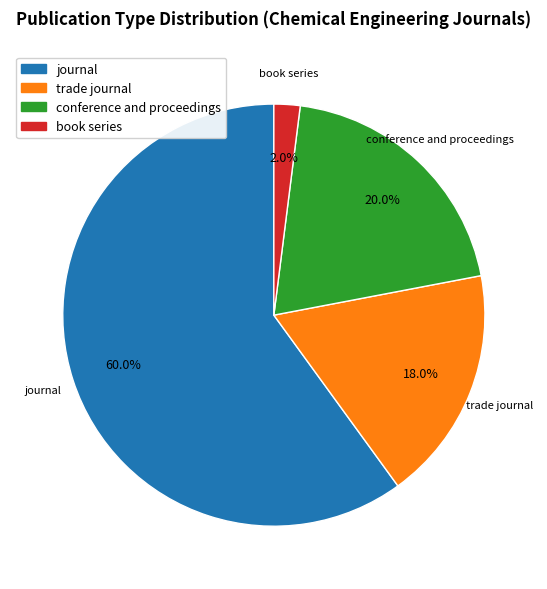

The conference and proceedings slice represents 5% of the pie. True or false?

False